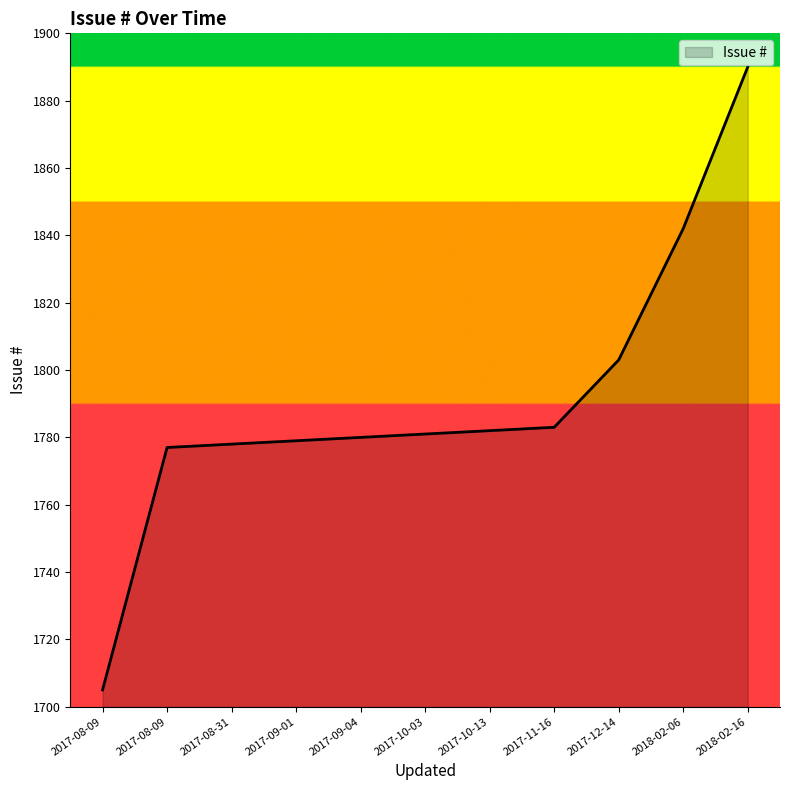

Rank the categories by value from lowest to highest.

2017-08-09, 2017-08-09, 2017-08-31, 2017-09-01, 2017-09-04, 2017-10-03, 2017-10-13, 2017-11-16, 2017-12-14, 2018-02-06, 2018-02-16